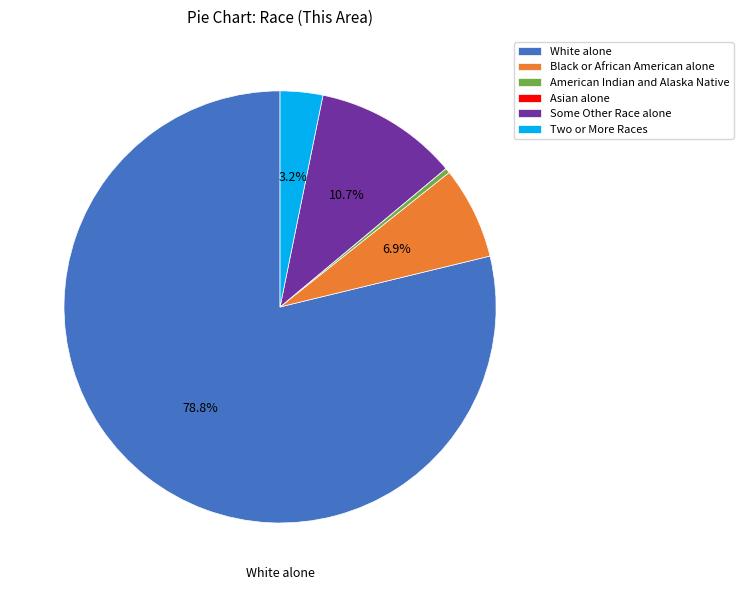

Combined, do Two or More Races and White alone account for over 50%?

Yes